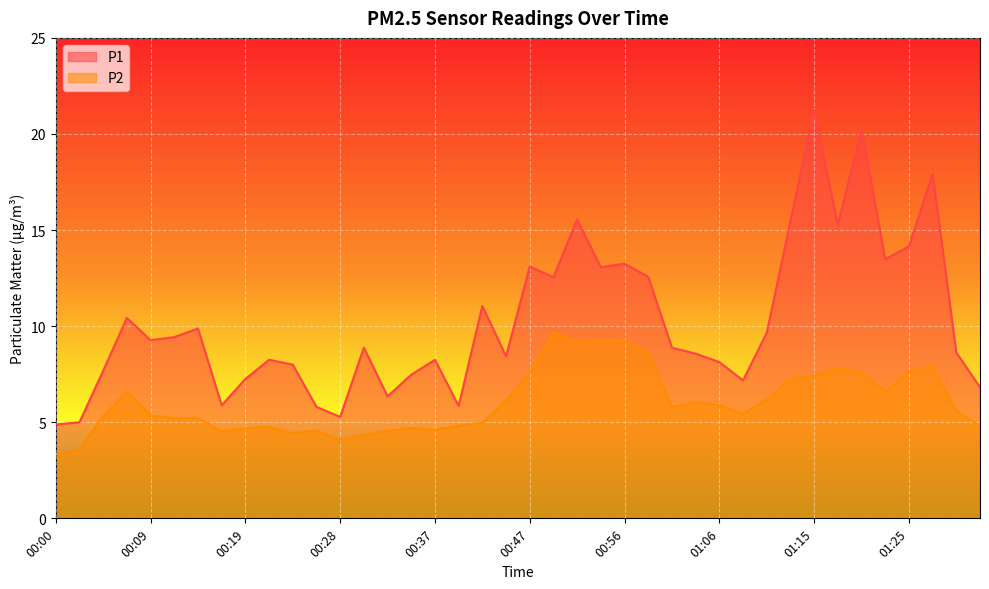

True or false: P1 and P2 intersect in this chart.

False